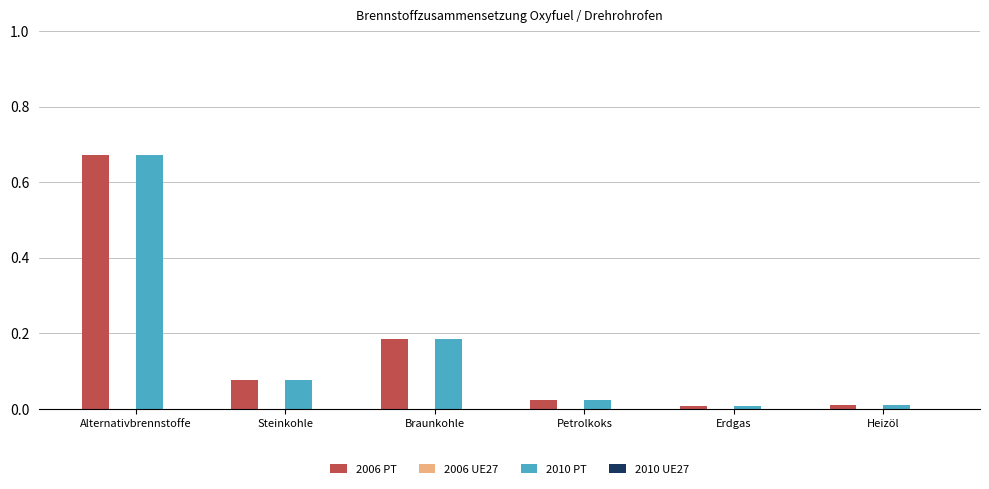

At which category is the sum across all series the highest?

Alternativbrennstoffe